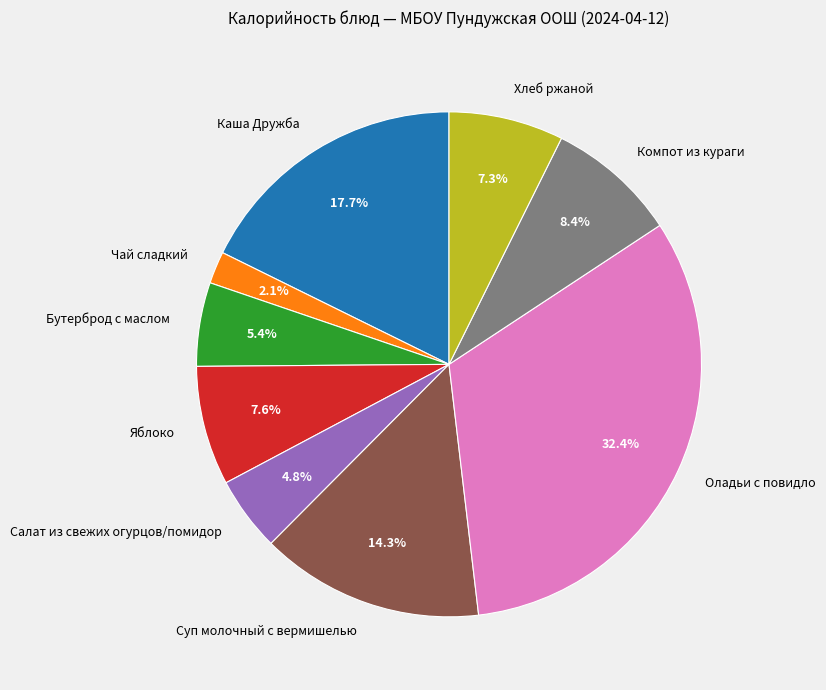

Which slice is the smallest?

Чай сладкий